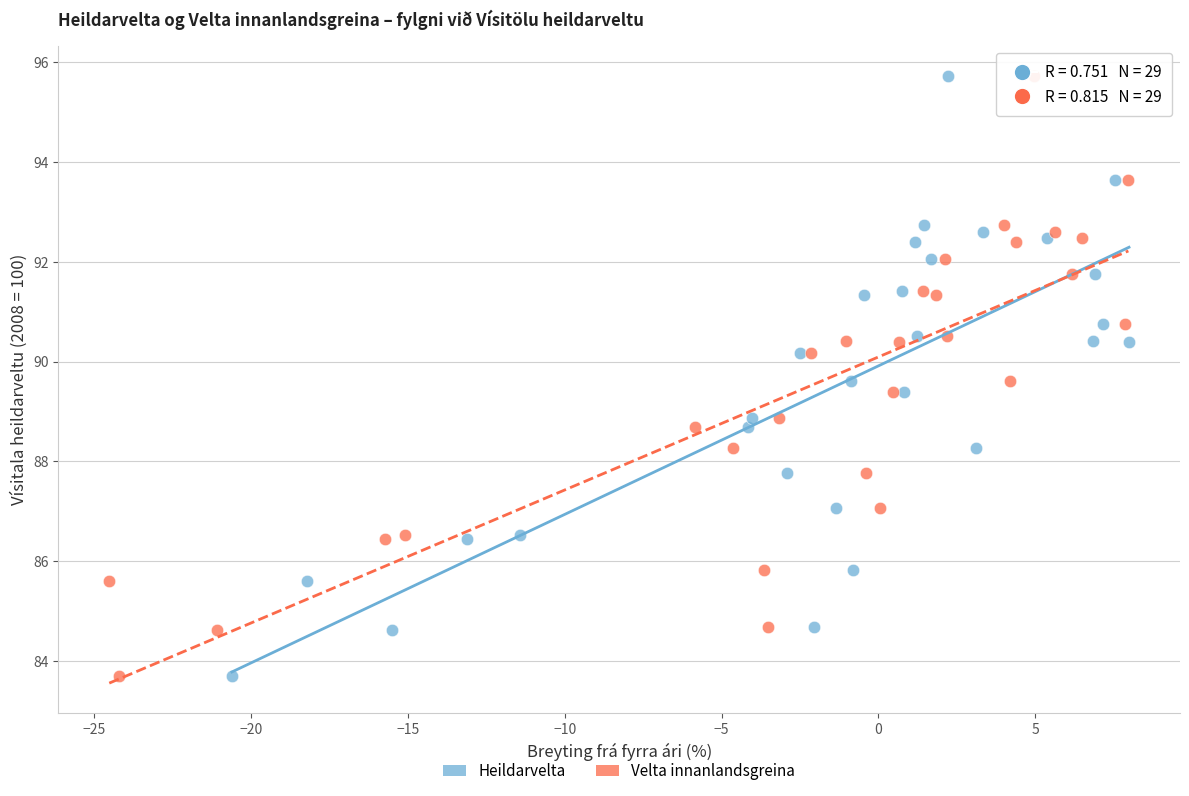

What are all the series names shown in the legend?

Heildarvelta, Velta innanlandsgreina